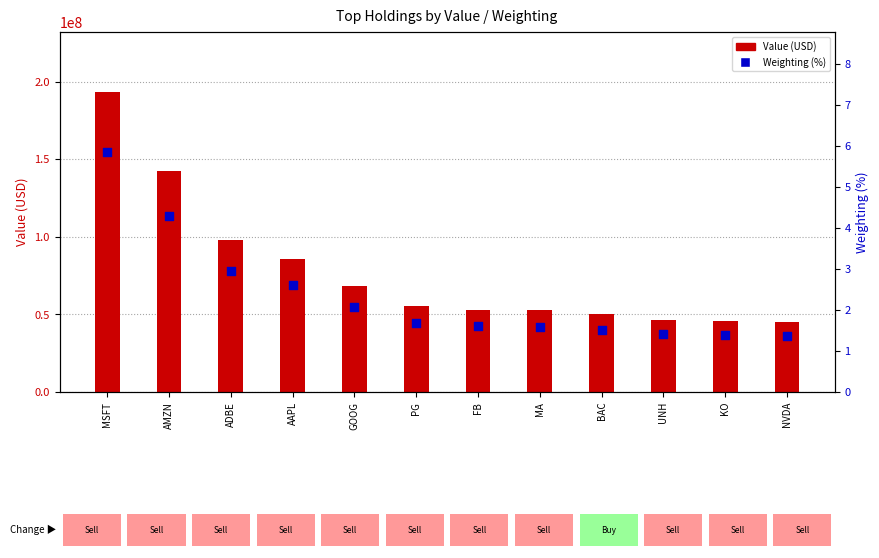

What is the total value across all series at MA?

52759001.6